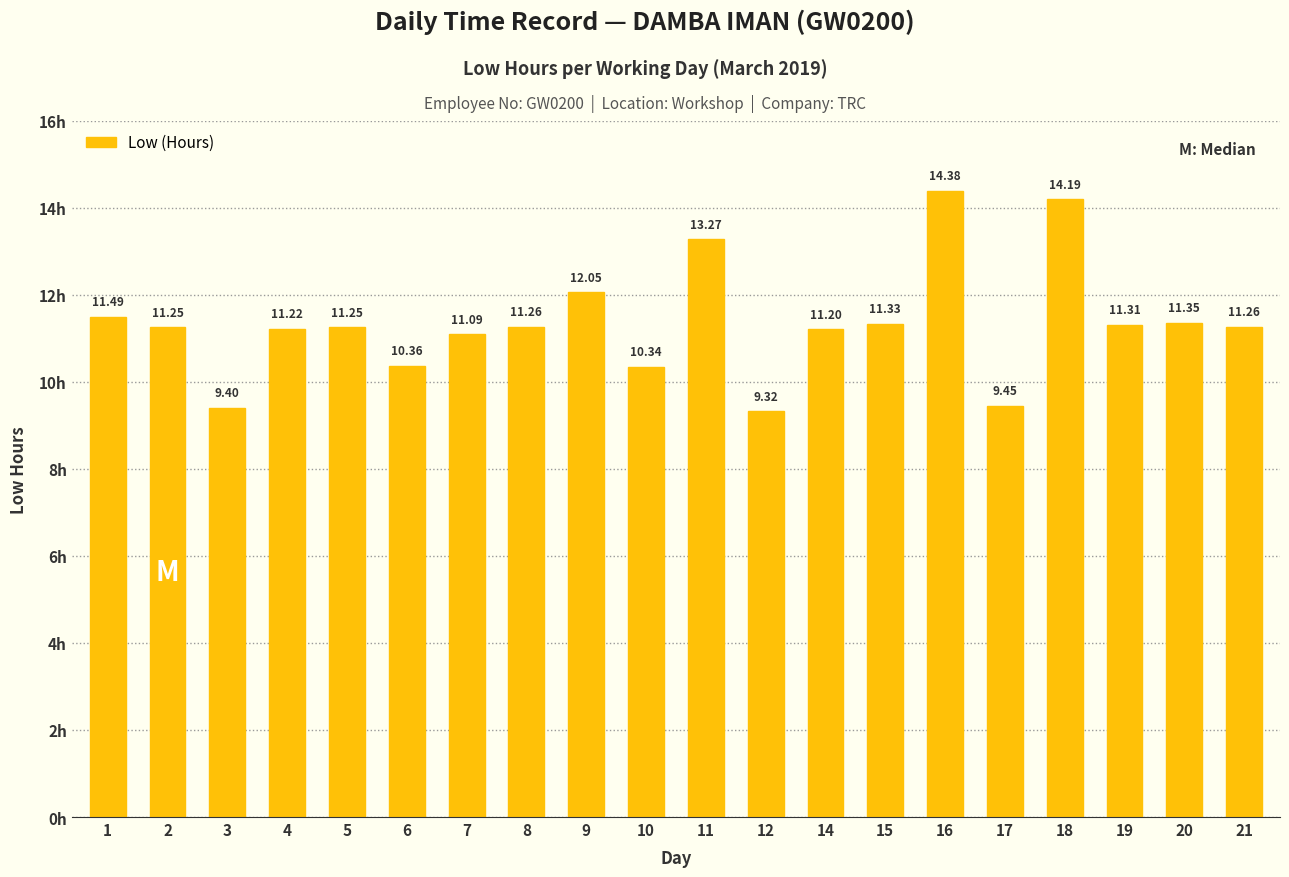

What is the maximum value shown in the chart?

14.4